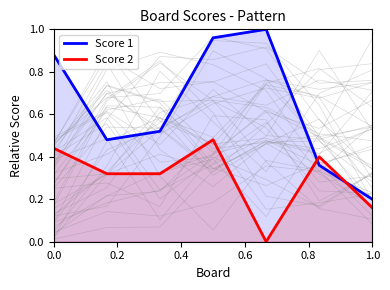

Is it true that Score 2 equals 0.0 at 1.0?

False